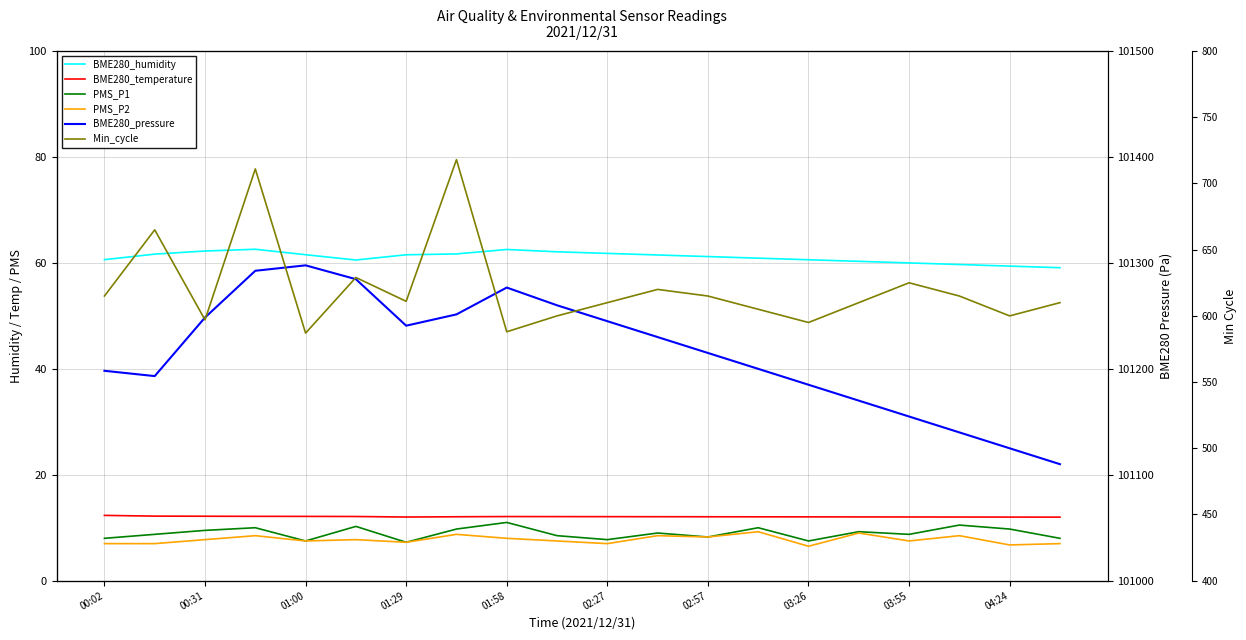

What are all the series names shown in the legend?

BME280_humidity, BME280_temperature, PMS_P1, PMS_P2, BME280_pressure, Min_cycle